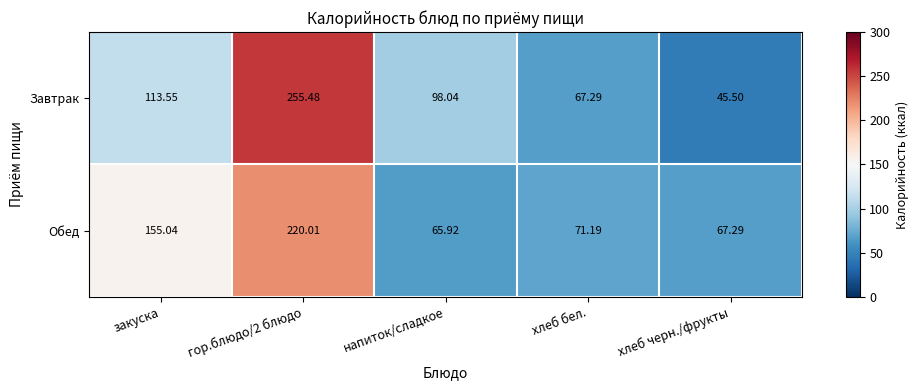

List the series in order of their peak value, highest first.

Завтрак, Обед